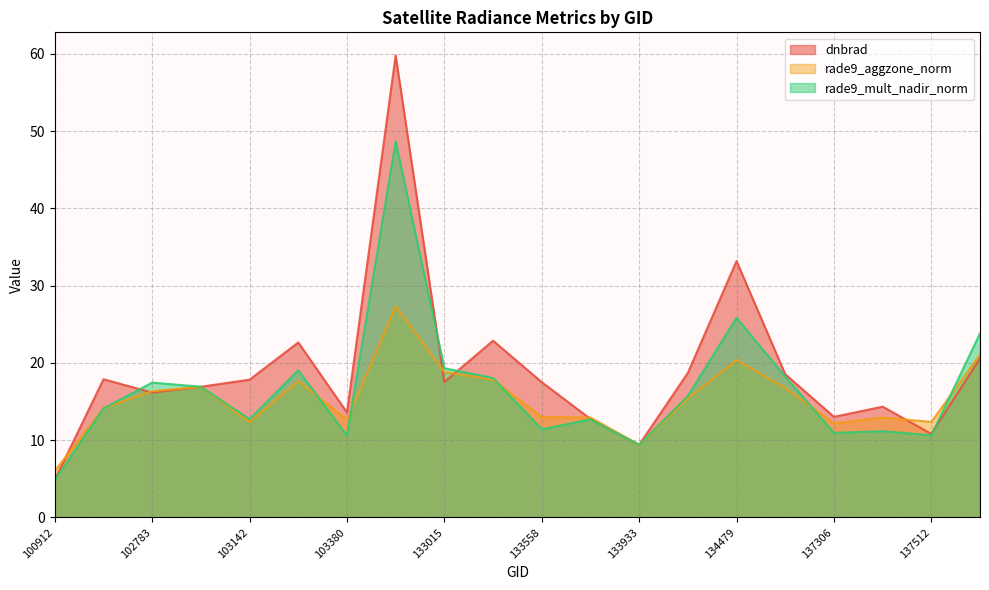

Rank the series by their average value, from lowest to highest.

rade9_aggzone_norm, rade9_mult_nadir_norm, dnbrad